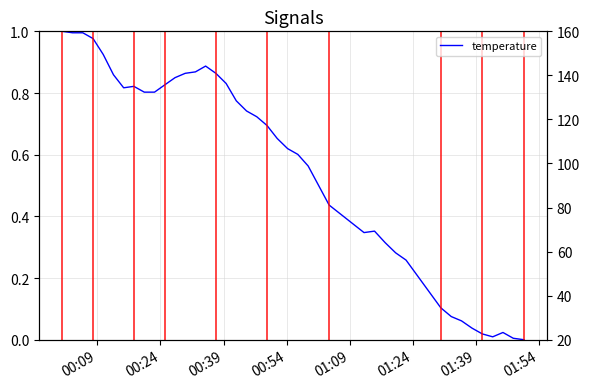

True or false: temperature and humidity intersect in this chart.

False